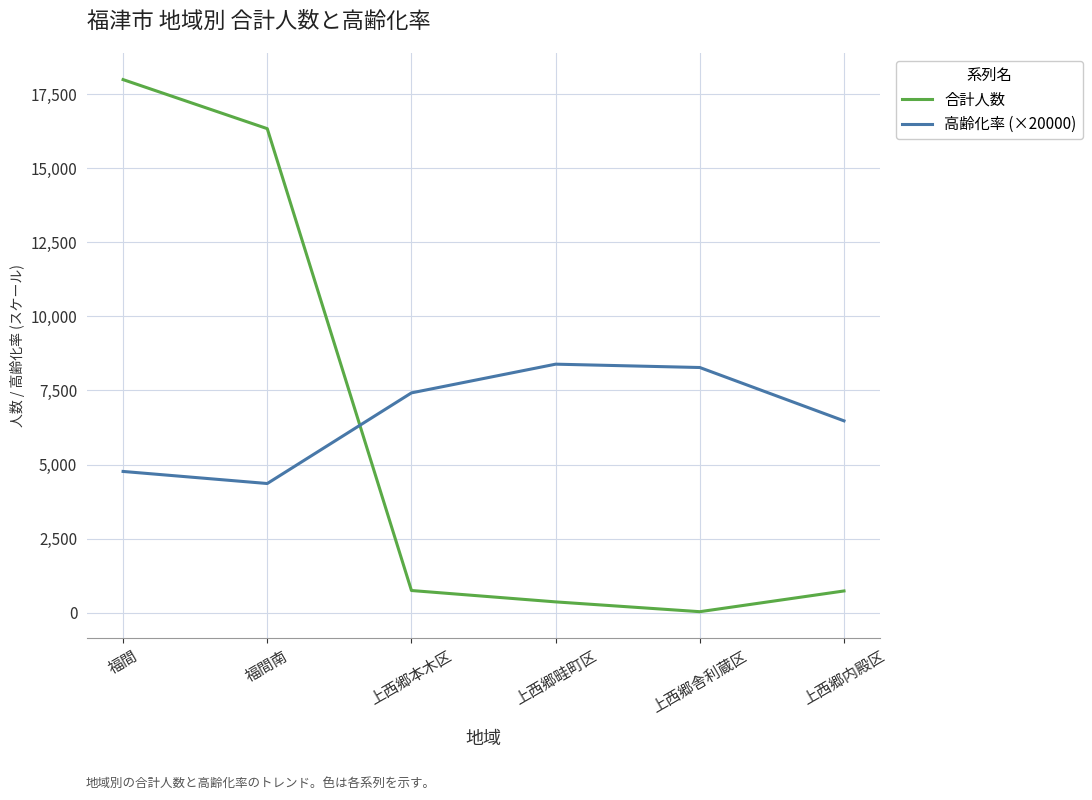

Which series has the largest total across all categories?

高齢化率 (×20000)